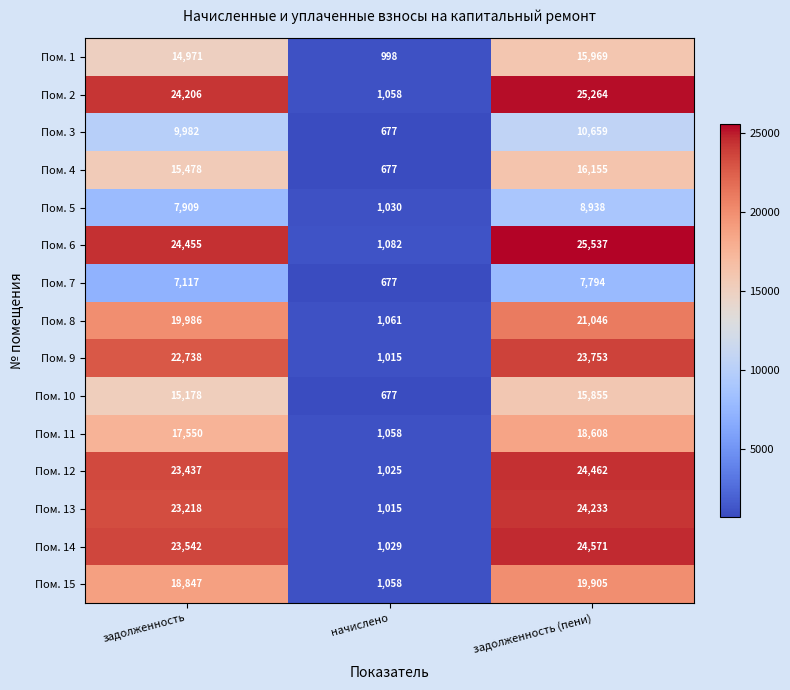

Rank the categories by Пом. 10 value from lowest to highest.

начислено, задолженность, задолженность (пени)